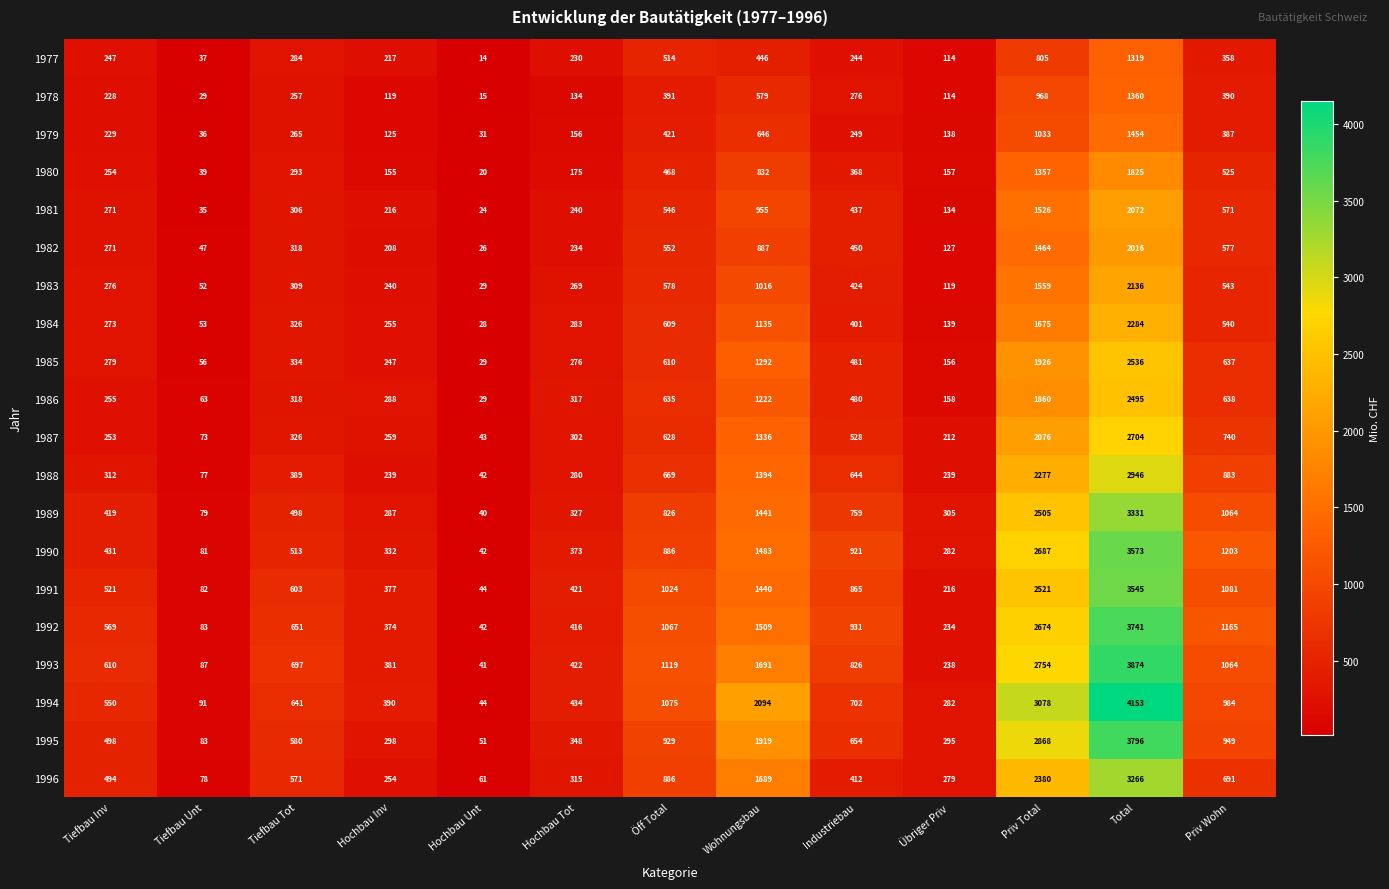

Rank the series by their maximum value, from highest to lowest.

1994, 1993, 1995, 1992, 1990, 1991, 1989, 1996, 1988, 1987, 1985, 1986, 1984, 1983, 1981, 1982, 1980, 1979, 1978, 1977